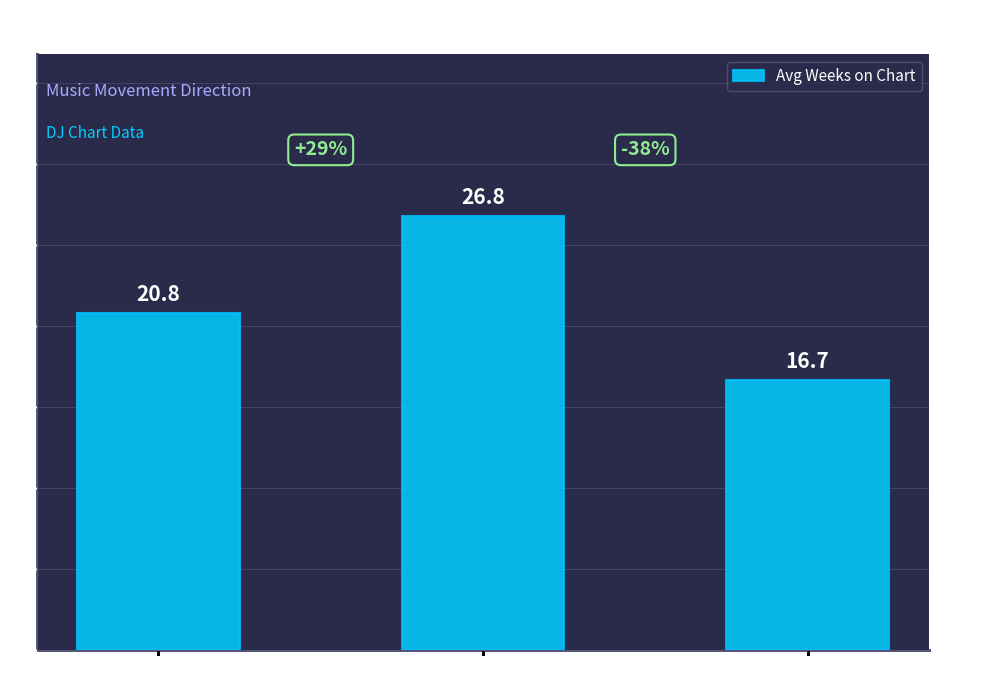

Reading right to left, transcribe all the data shown in this chart.

Neutral (-)=16.7	Down=26.8	Up=20.8